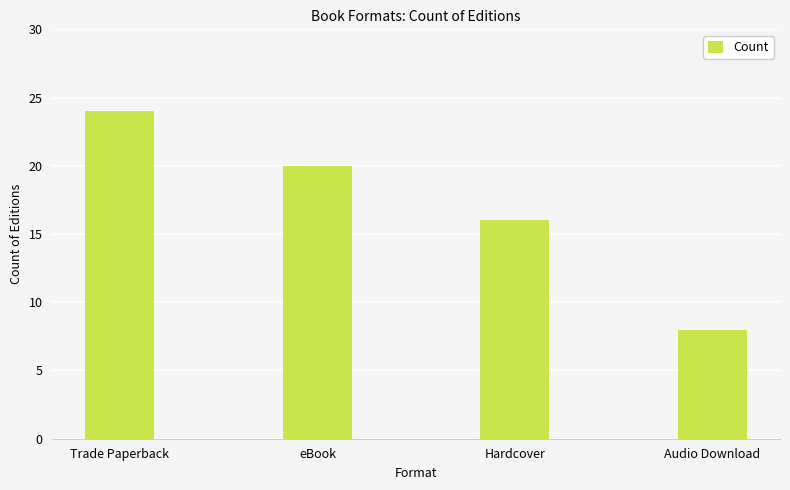

Rank the categories by value from highest to lowest.

Trade Paperback, eBook, Hardcover, Audio Download